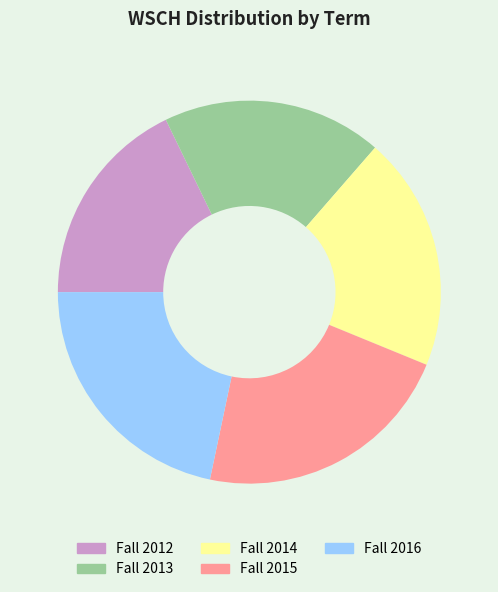

What is the smallest slice in the pie chart?

Fall 2012